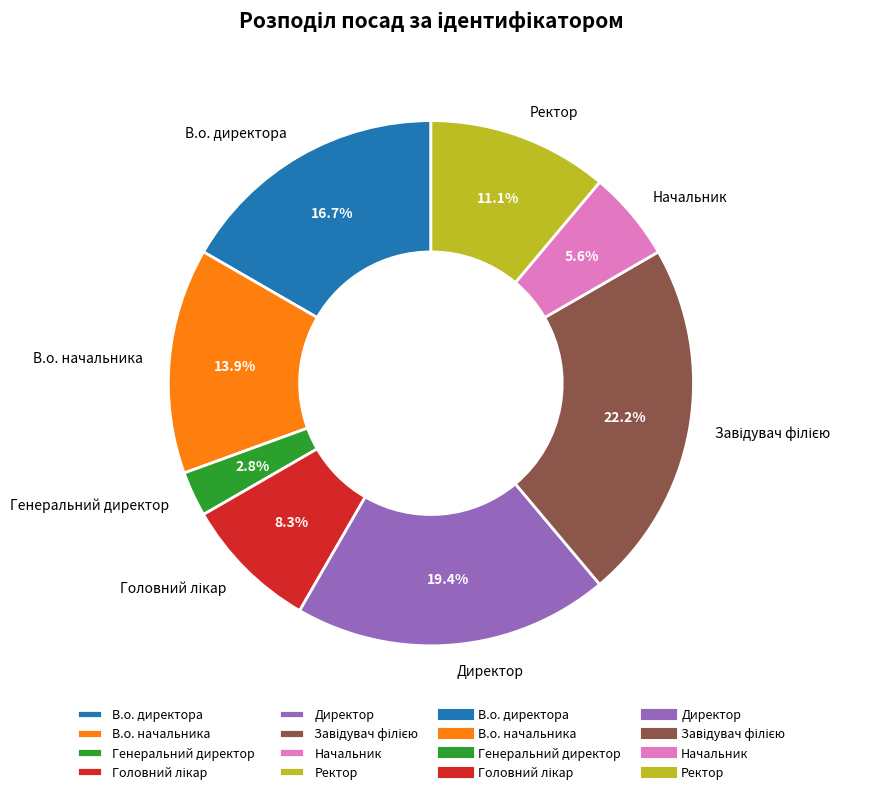

How many slices are in this pie chart?

8